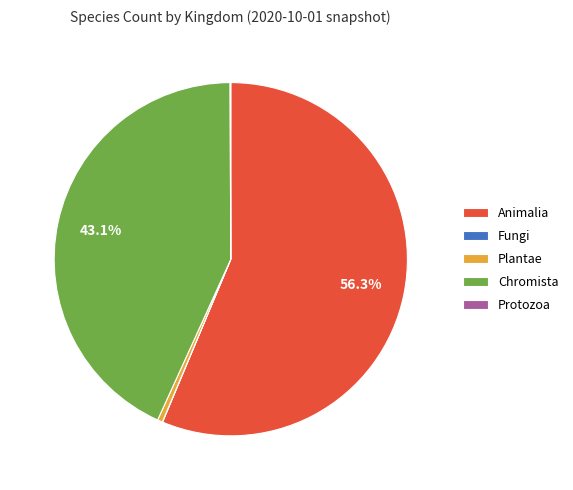

What percentage is NOT represented by Chromista?

56.9%